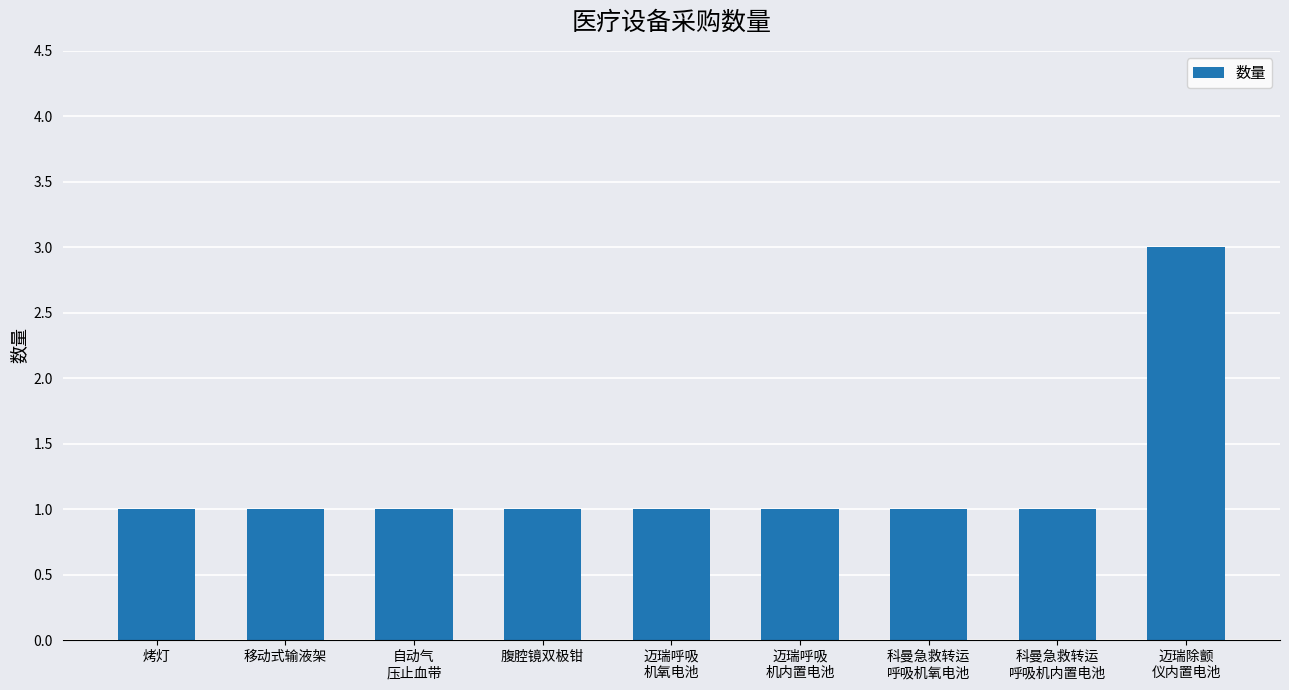

What is the label of the 6th bar from the right?

腹腔镜双极钳